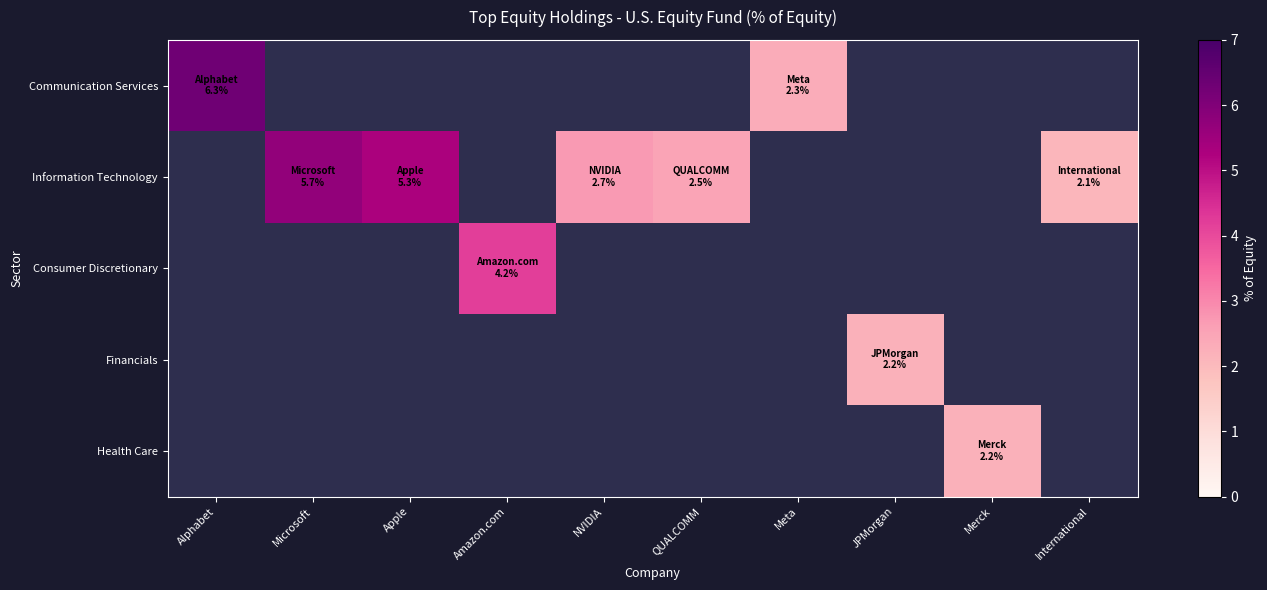

Count the number of categories in the chart.

10